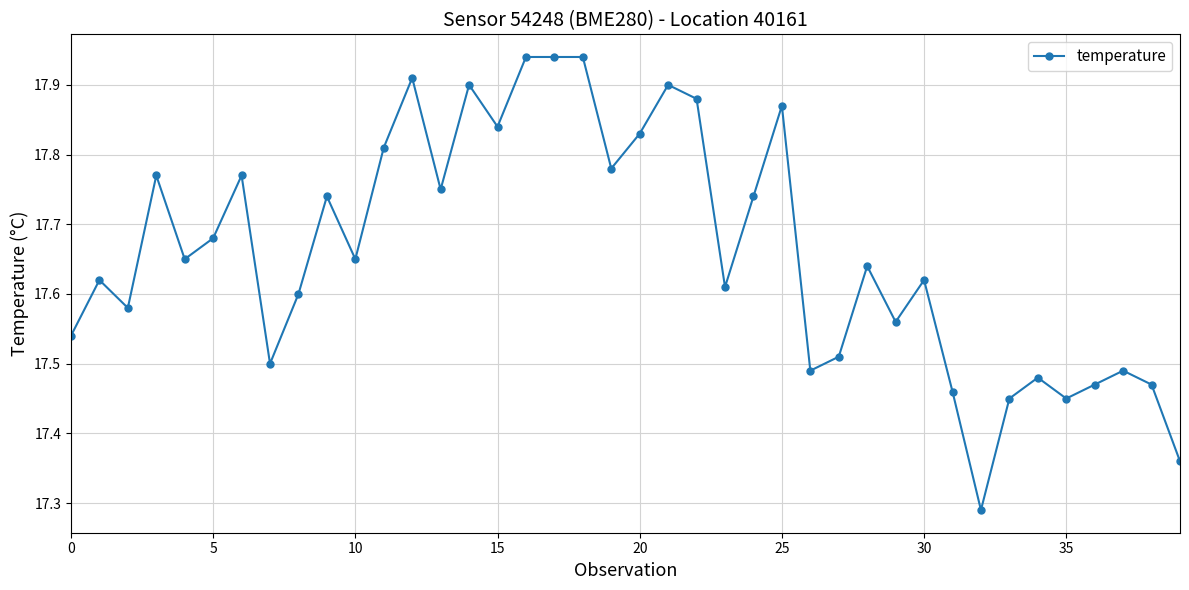

True or false: the data has more than 2 interior local peaks.

True